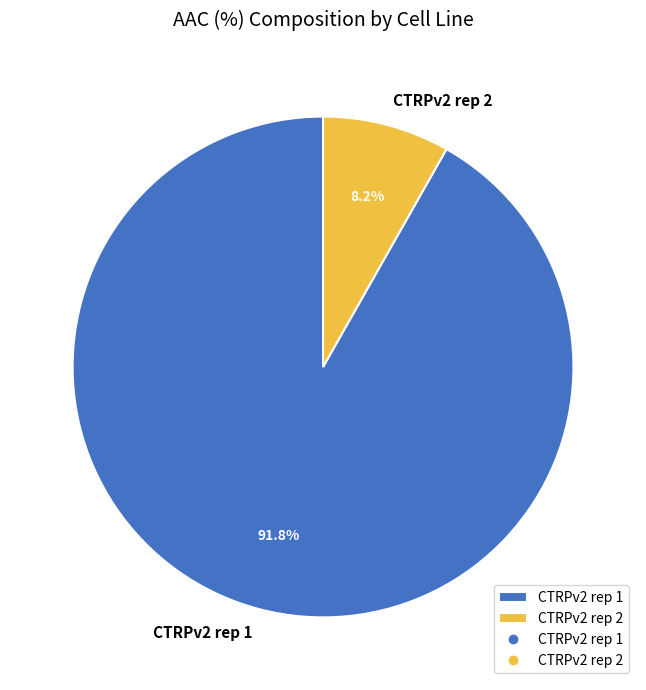

How many slices are in this pie chart?

2